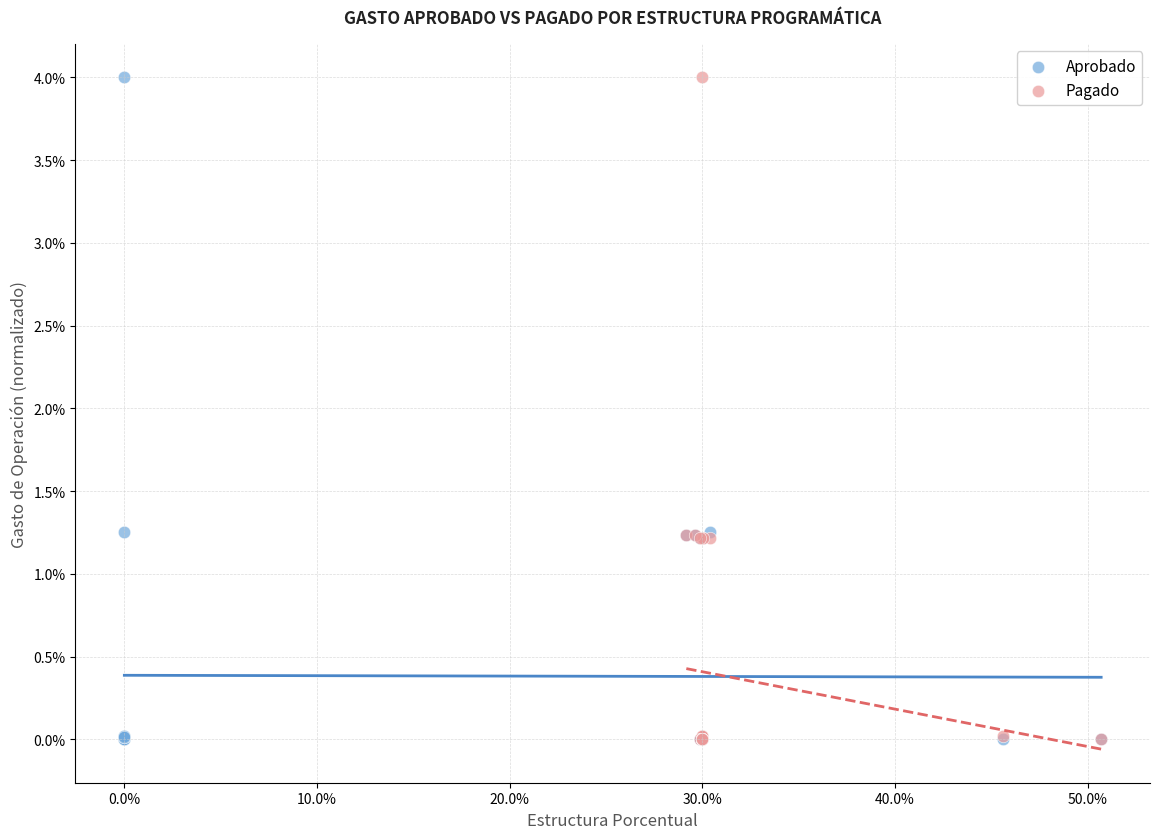

What are all the series names shown in the legend?

Aprobado, Pagado